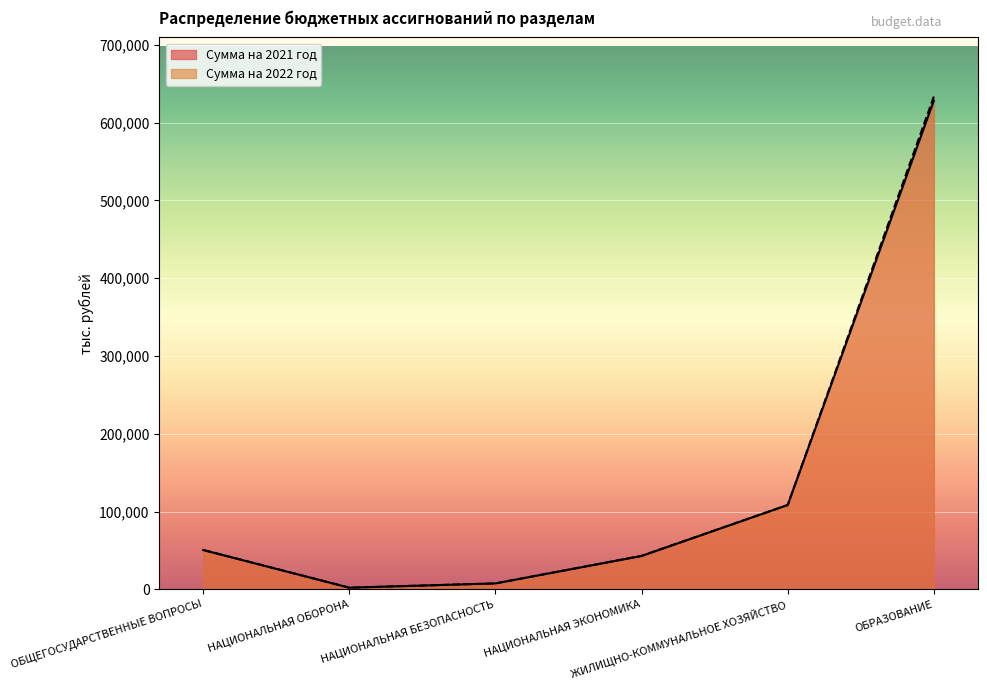

Where is Сумма на 2022 год nearest to the value 317869?

ЖИЛИЩНО-КОММУНАЛЬНОЕ ХОЗЯЙСТВО